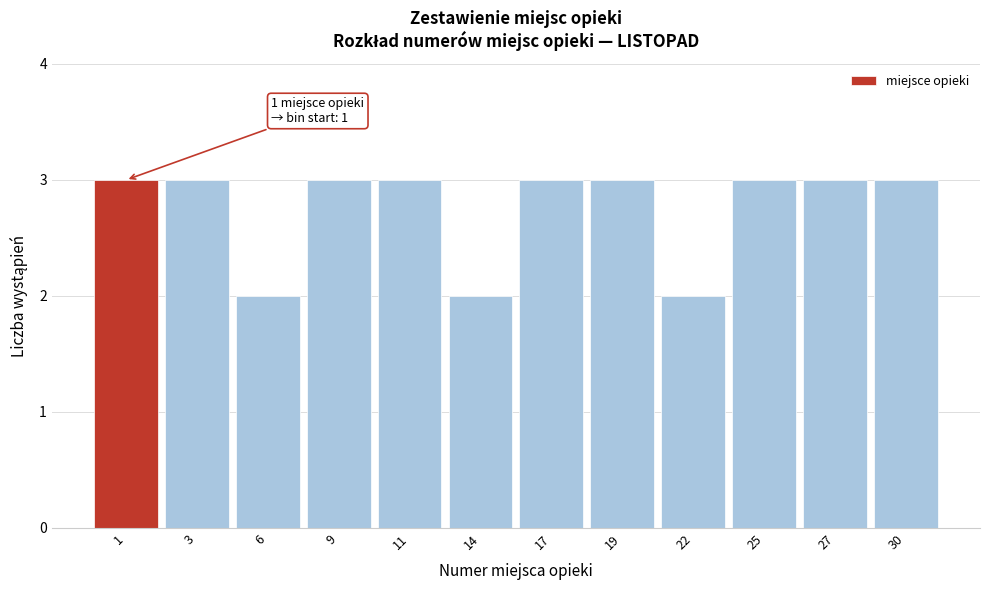

Reading left to right, what are all the values shown in this chart?

1=3	3=3	6=2	9=3	11=3	14=2	17=3	19=3	22=2	25=3	27=3	30=3